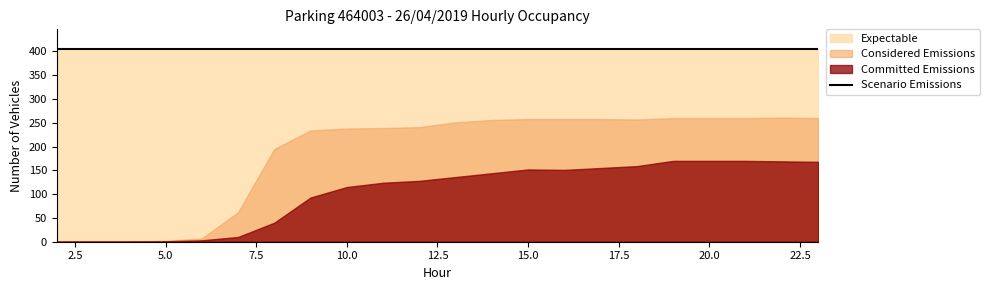

True or false: Expectable and Scenario Emissions cross at least once.

False